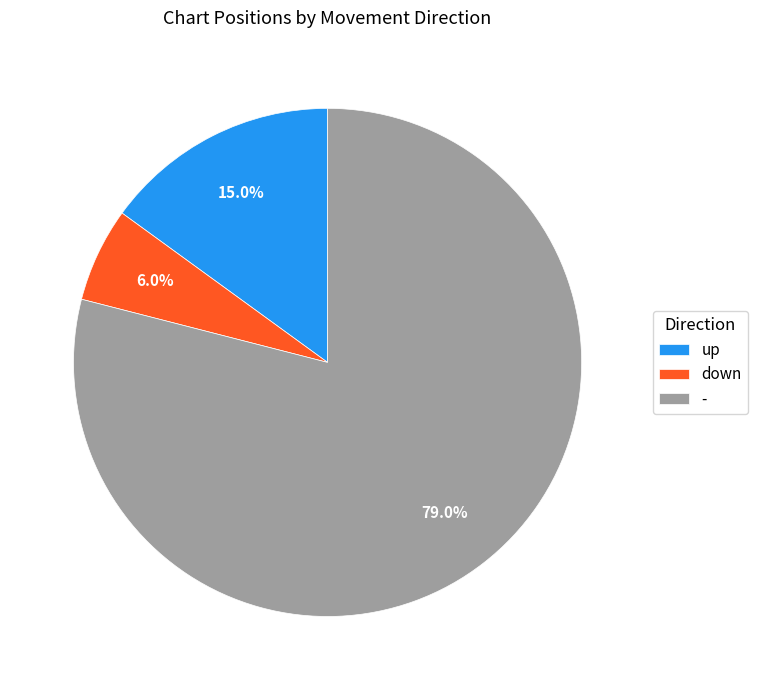

To the nearest percent, what is the combined percentage of - and up?

94%